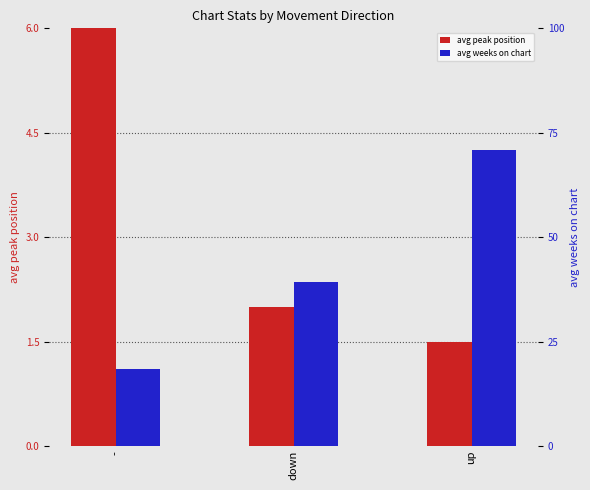

Which series has the widest spread of values?

avg weeks on chart